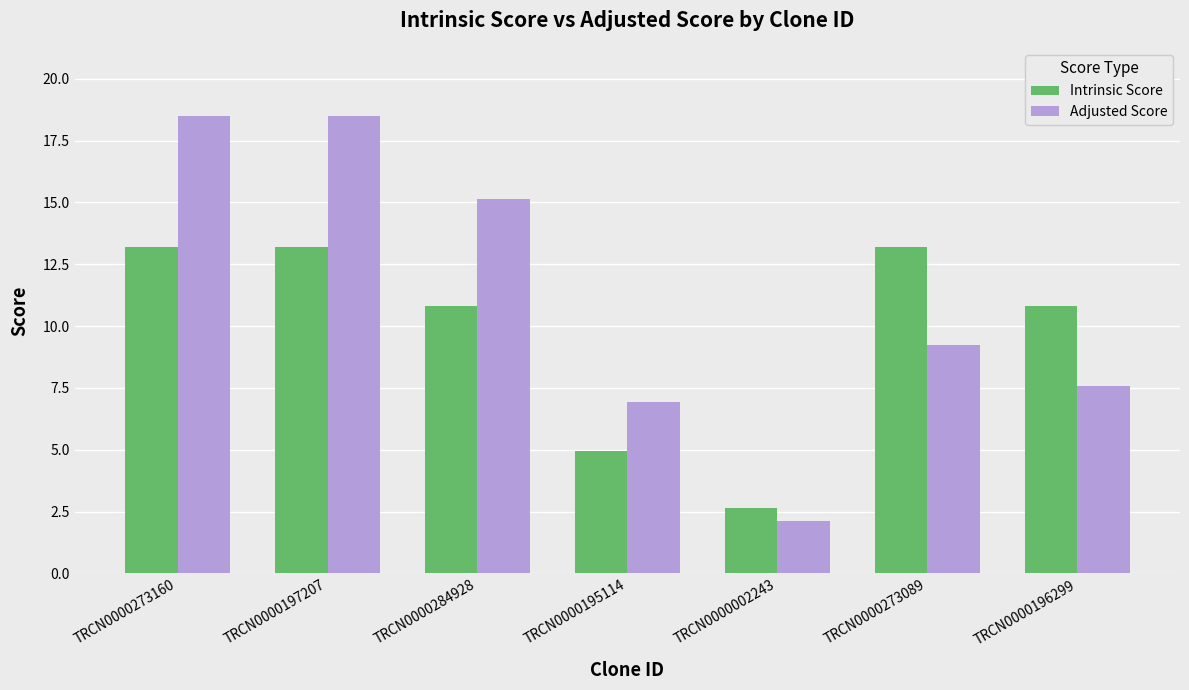

At how many categories does at least one series exceed 17?

2